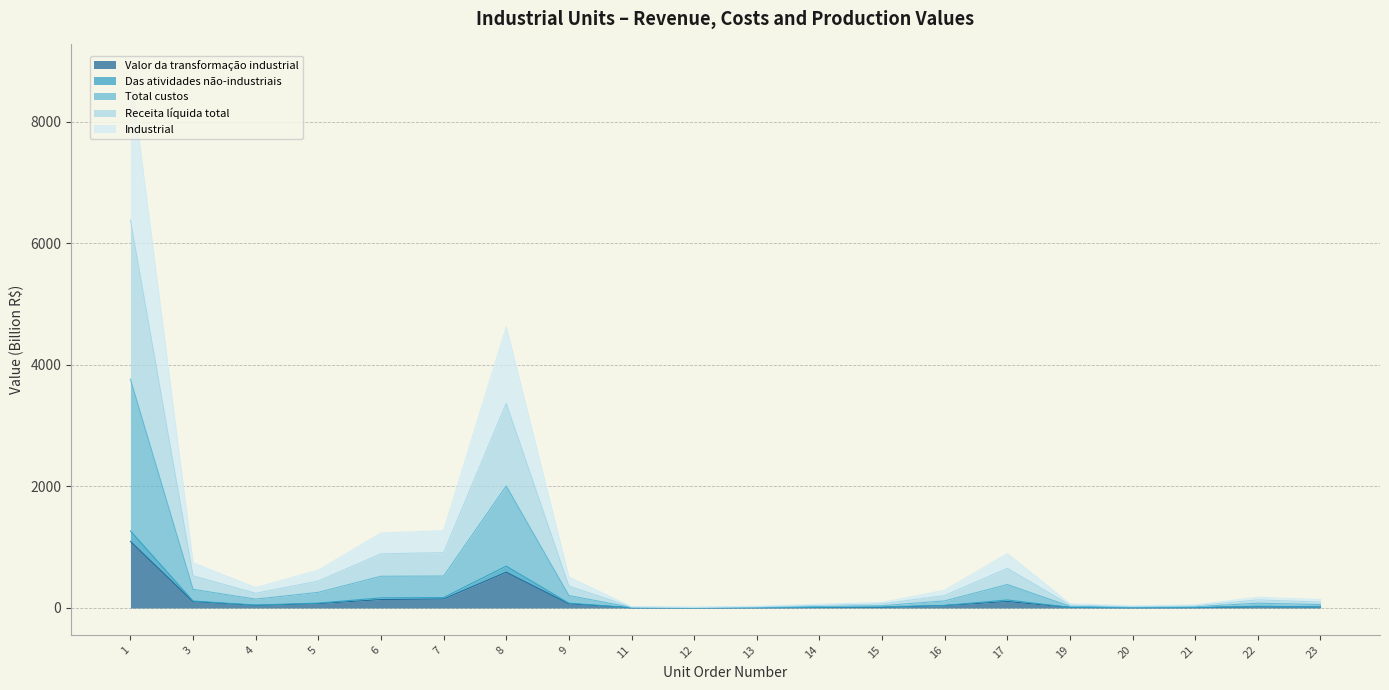

The value of Das atividades não-industriais at 22 is 28.7. True or false?

True